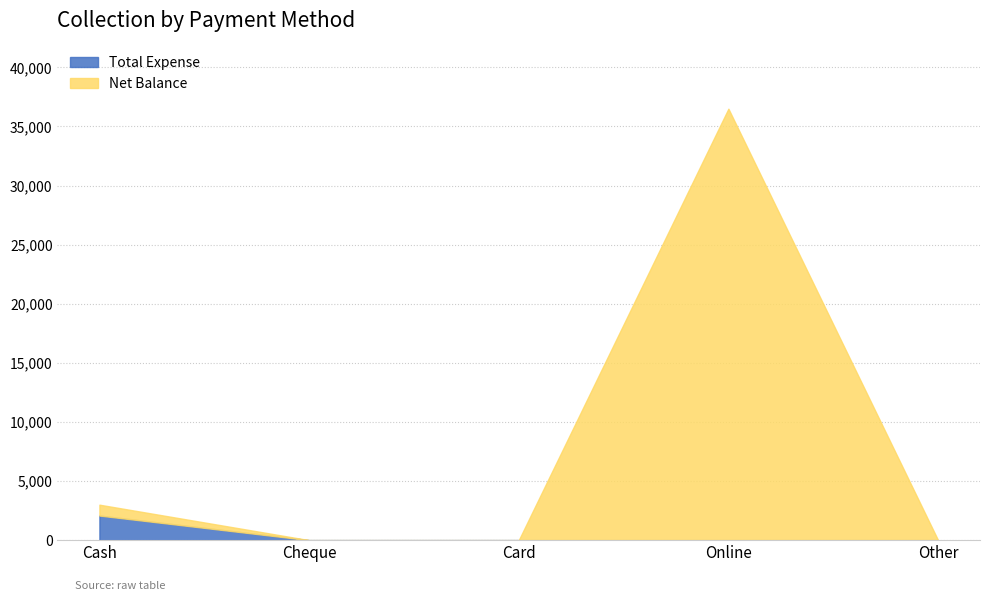

What is the sum of all Total Expense values?

2080